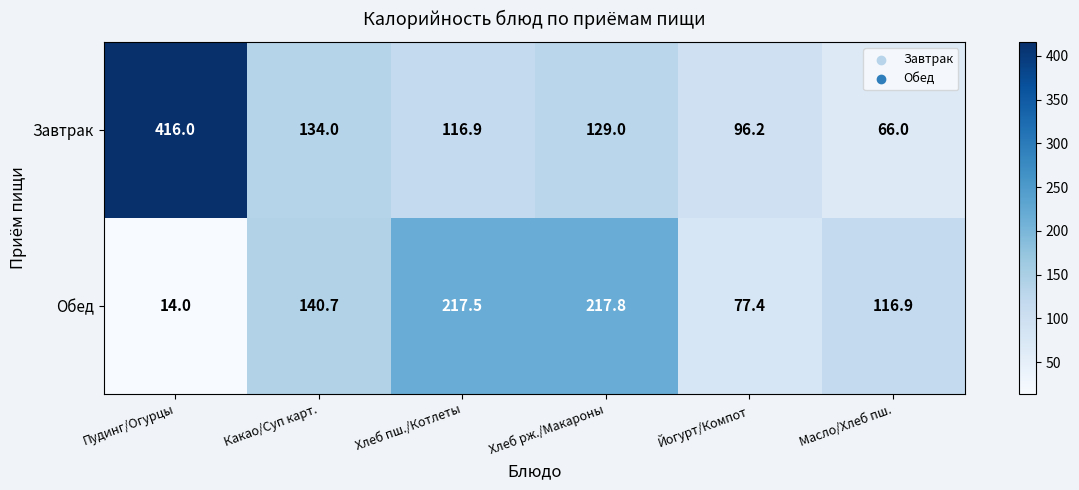

What is the difference between the Завтрак values at Йогурт/Компот and Пудинг/Огурцы?

319.8